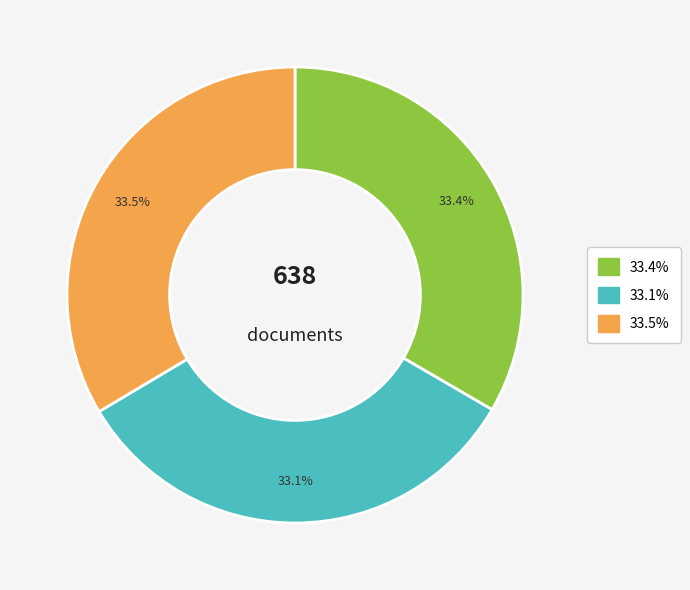

Is there a majority slice in this chart?

No